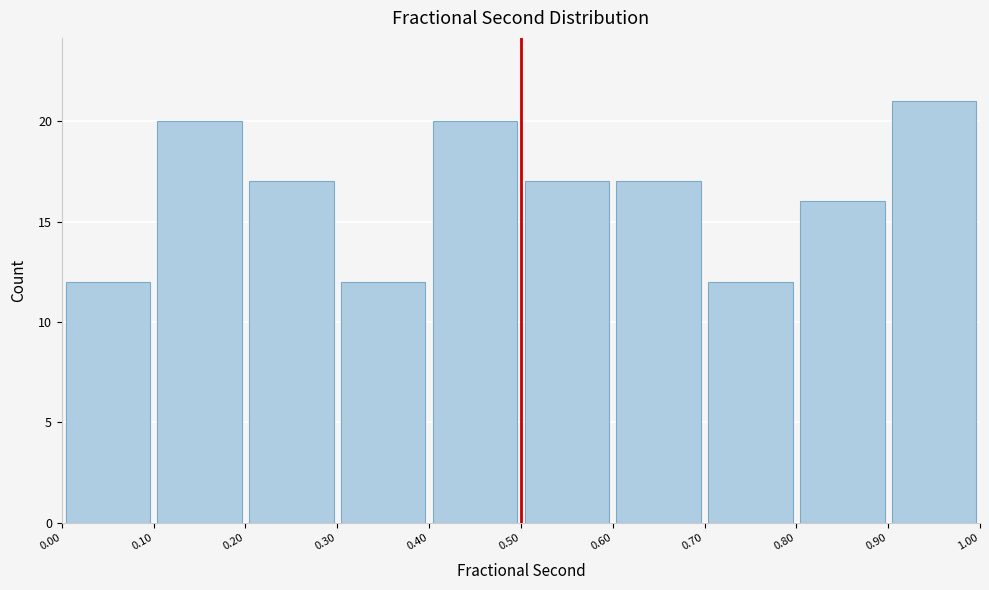

Which range on the x-axis has the tallest bar?

0.90 to 1.00